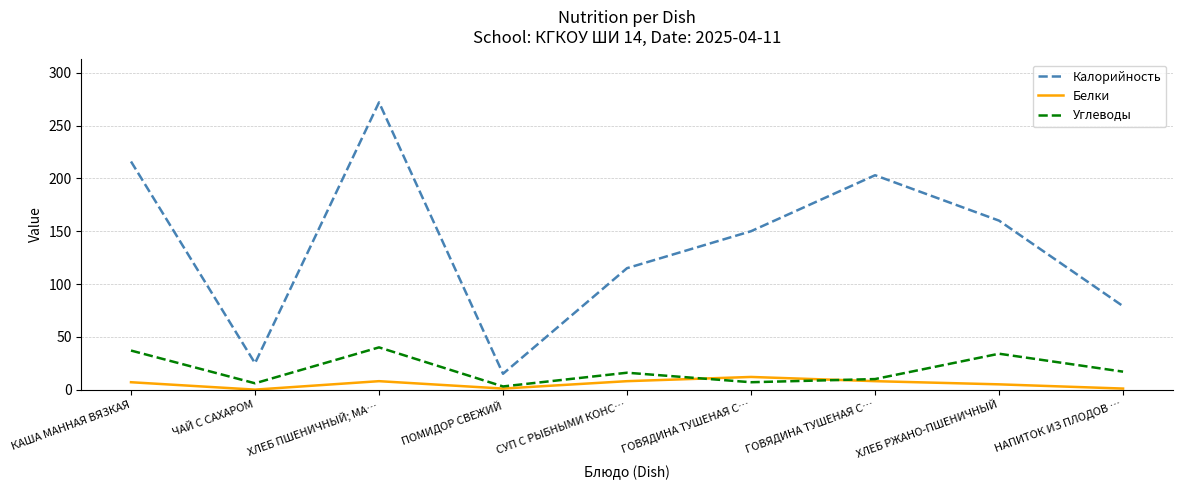

Rank the series at ГОВЯДИНА ТУШЕНАЯ С… from lowest to highest value.

Углеводы, Белки, Калорийность